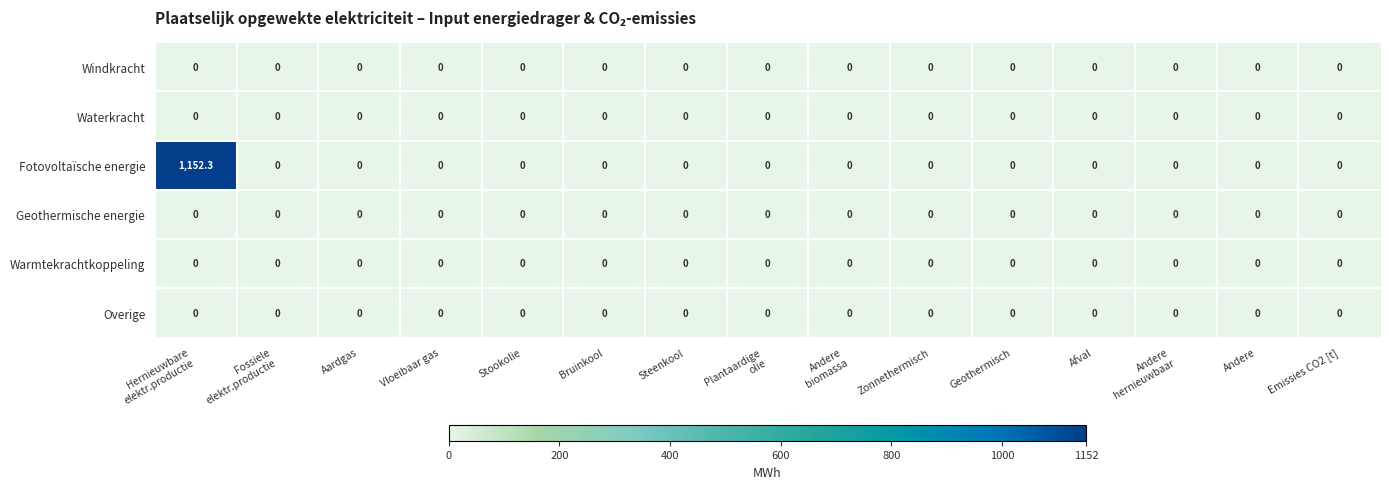

Which series has the largest range (max minus min)?

Fotovoltaïsche energie